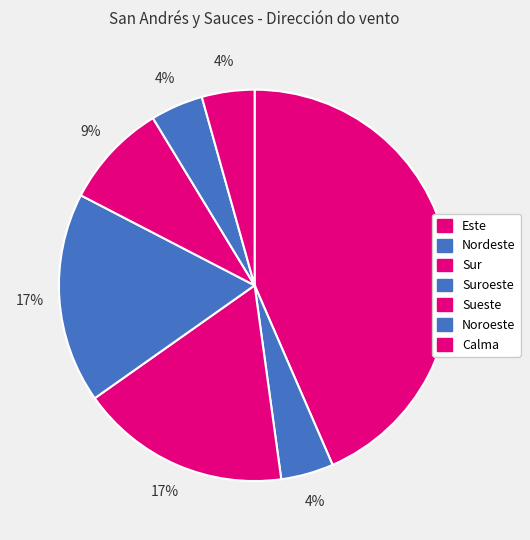

Which category has the smallest portion of the pie?

Nordeste